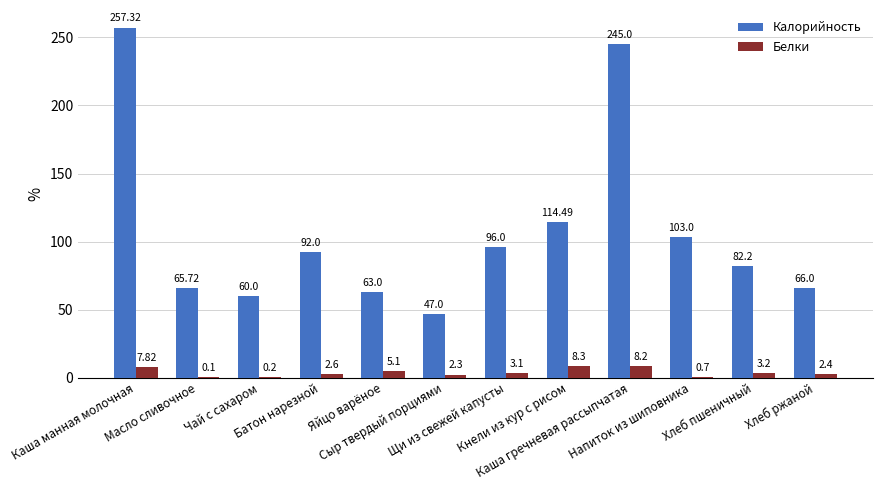

What is the sum of all Белки values?

44.0